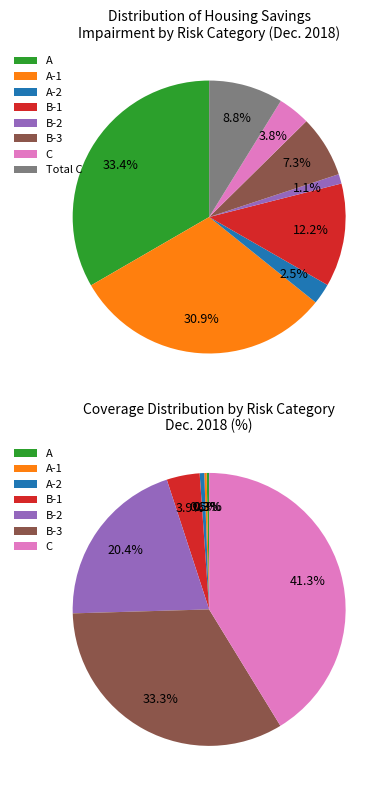

Between B-1 and C, which is larger?

B-1